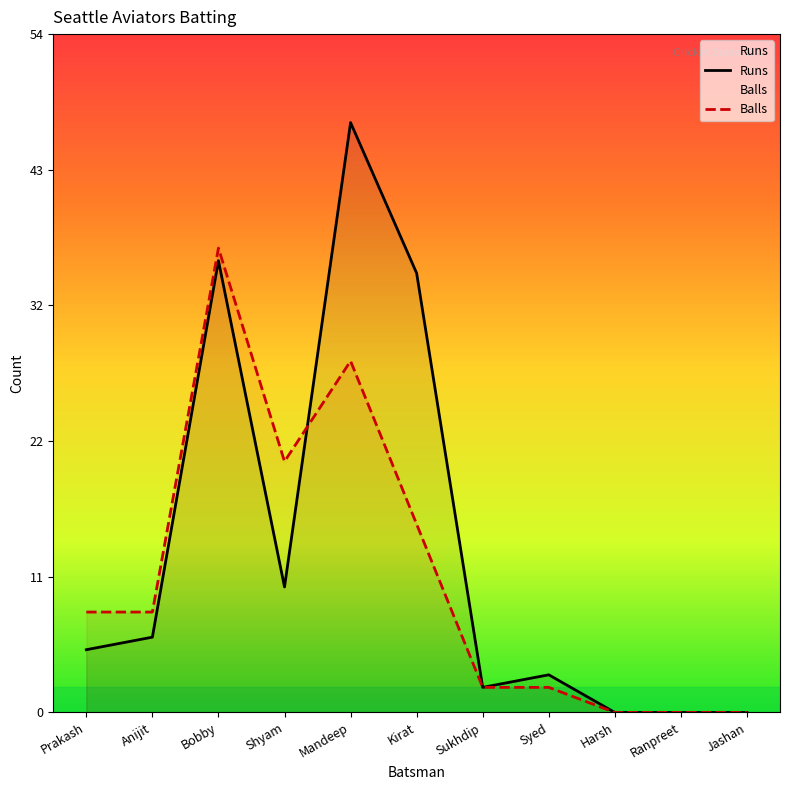

What is the difference between the maximum and minimum values in the Runs series?

47